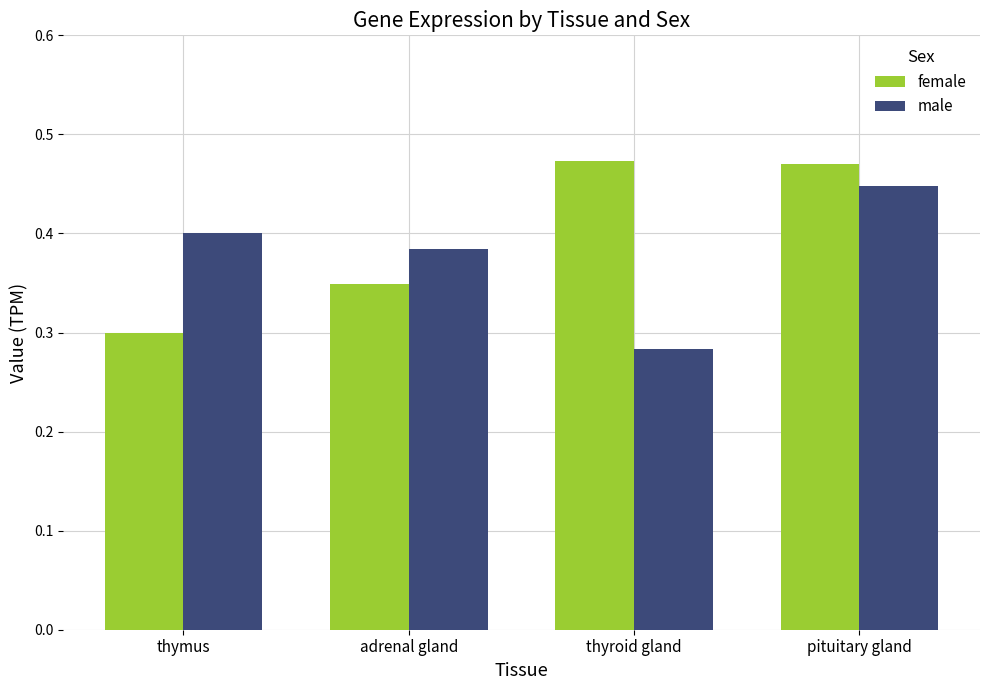

At which label does male reach its minimum?

thyroid gland